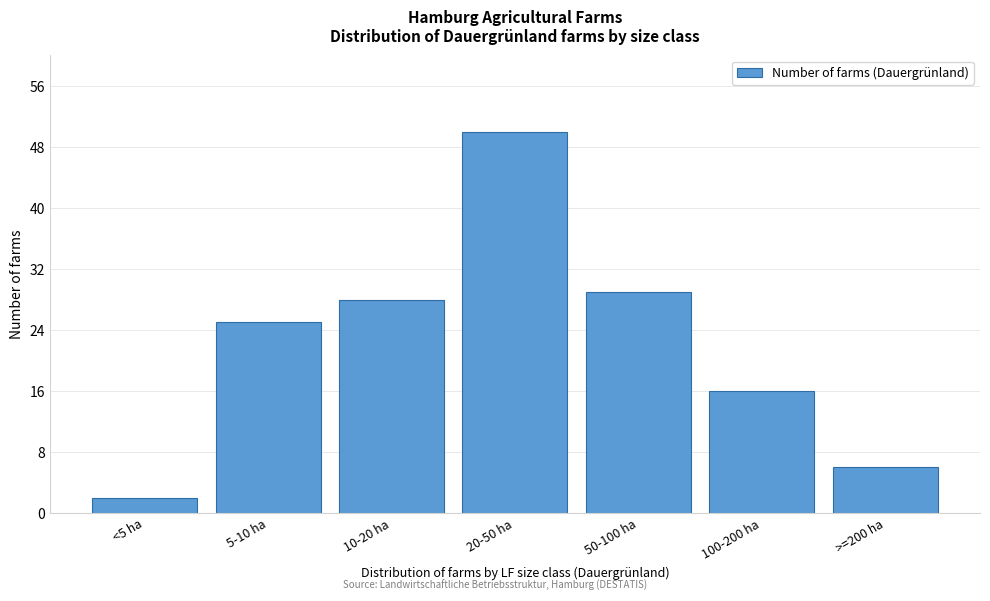

Reading left to right, transcribe all the data shown in this chart.

<5 ha=2	5-10 ha=25	10-20 ha=28	20-50 ha=50	50-100 ha=29	100-200 ha=16	>=200 ha=6